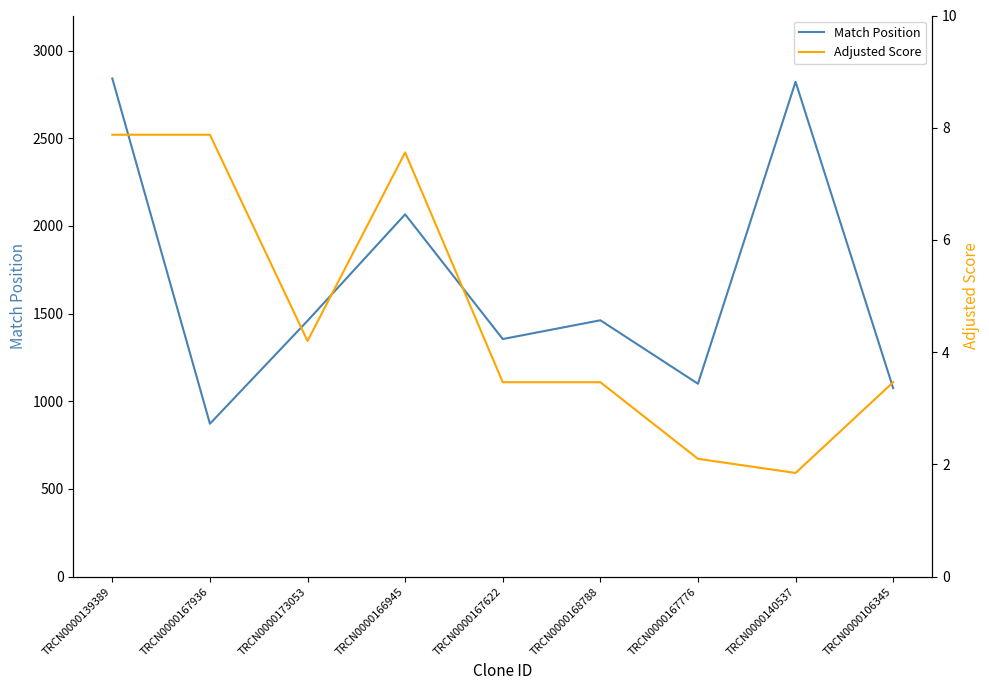

What is the label of the 8th point from the right?

TRCN0000167936